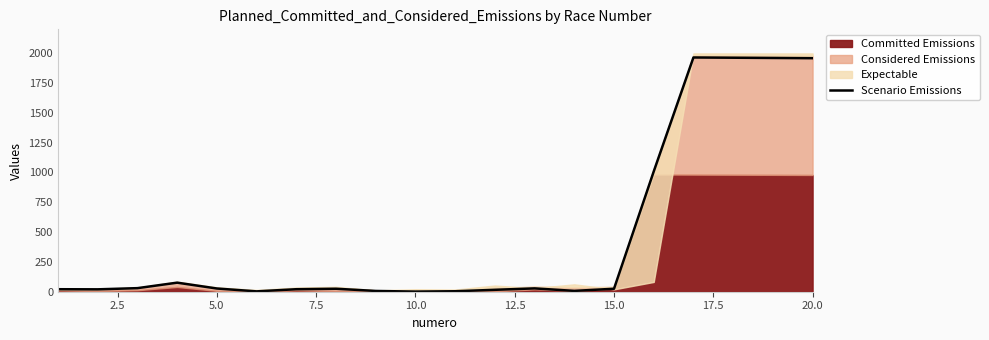

What is the highest value of the Scenario Emissions series?

1964.0